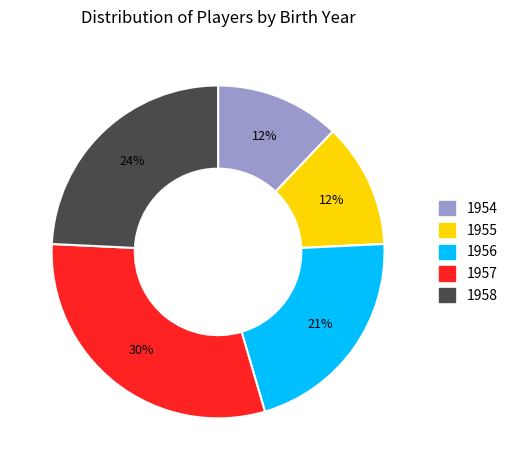

Between 1957 and 1958, which is larger?

1957